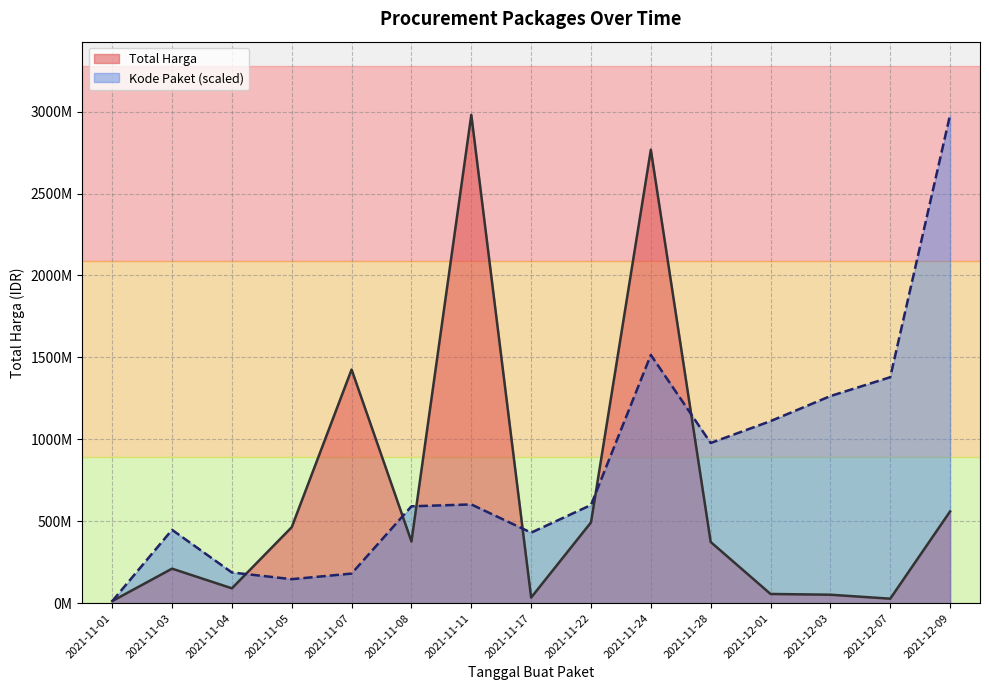

At which label does Total Harga first exceed 373404000?

2021-11-05